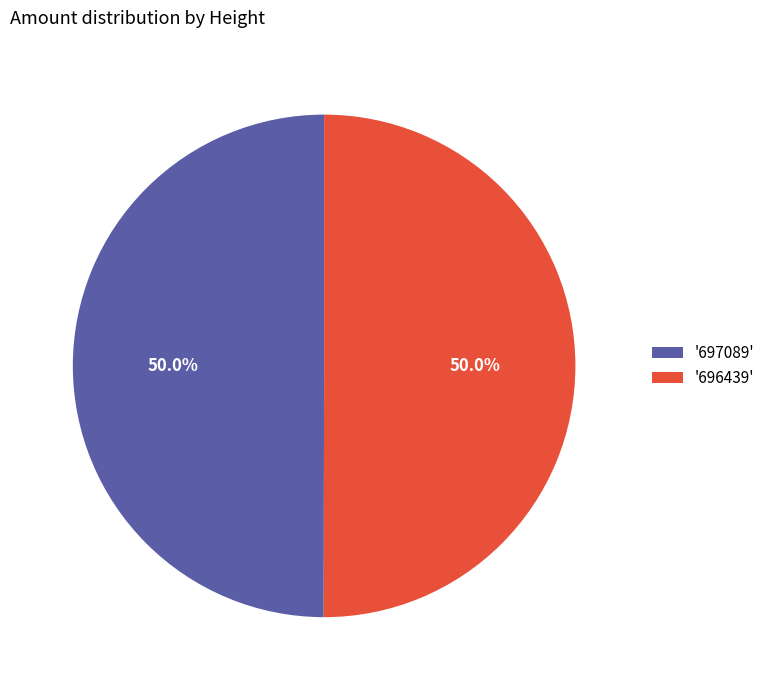

How many segments does this pie chart have?

2